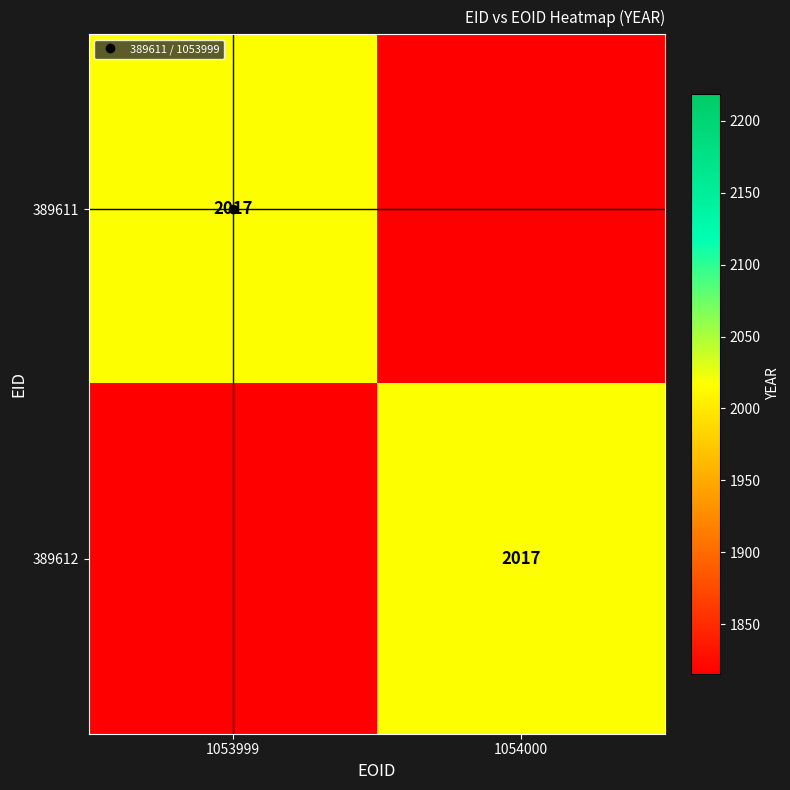

Which label corresponds to the largest value in the chart?

1053999